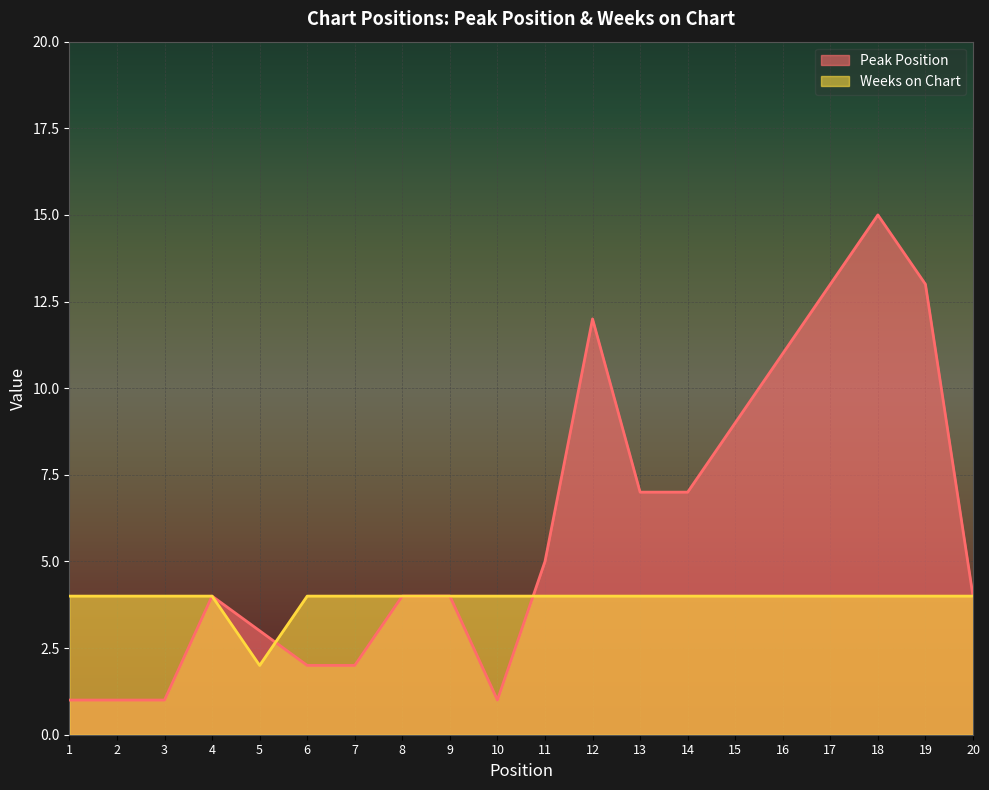

The value of Peak Position at 1 is 1. True or false?

False